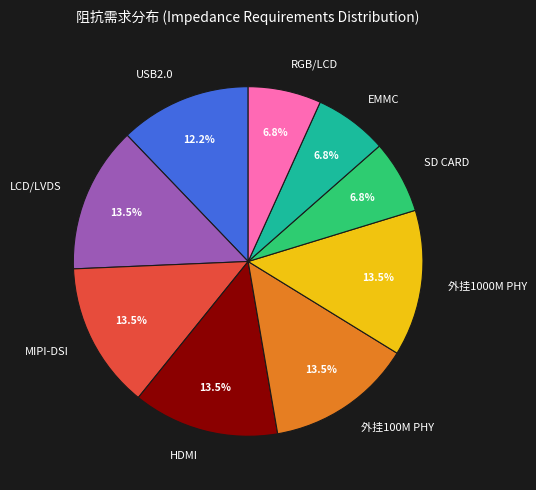

To the nearest percent, what is the difference between the LCD/LVDS and RGB/LCD slice percentages?

7%